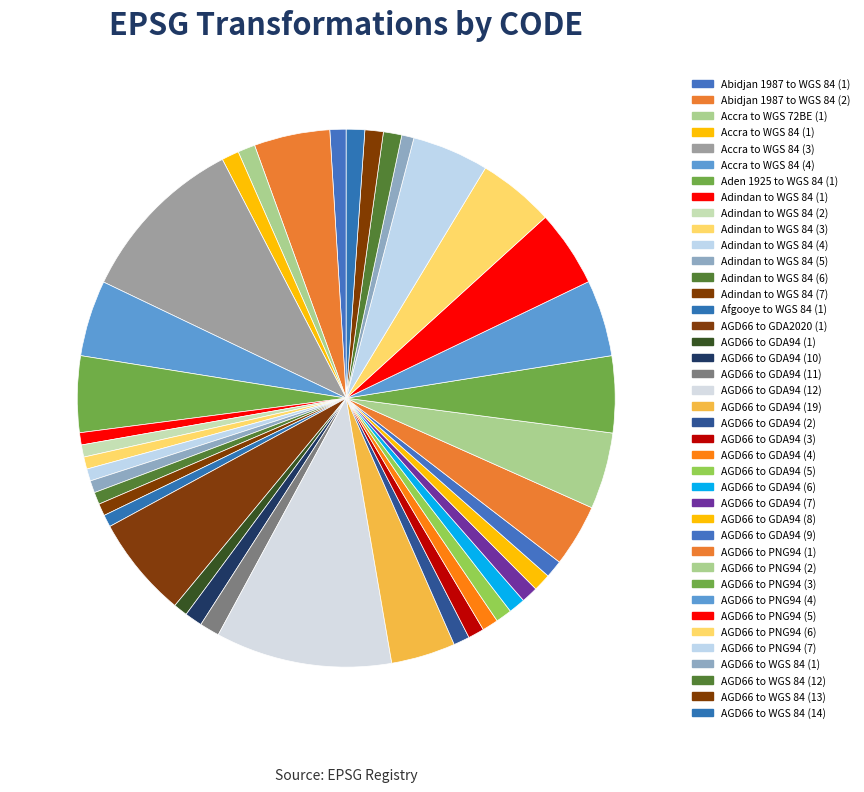

Is it true that Accra to WGS 84 (4) is 1% of the pie?

False